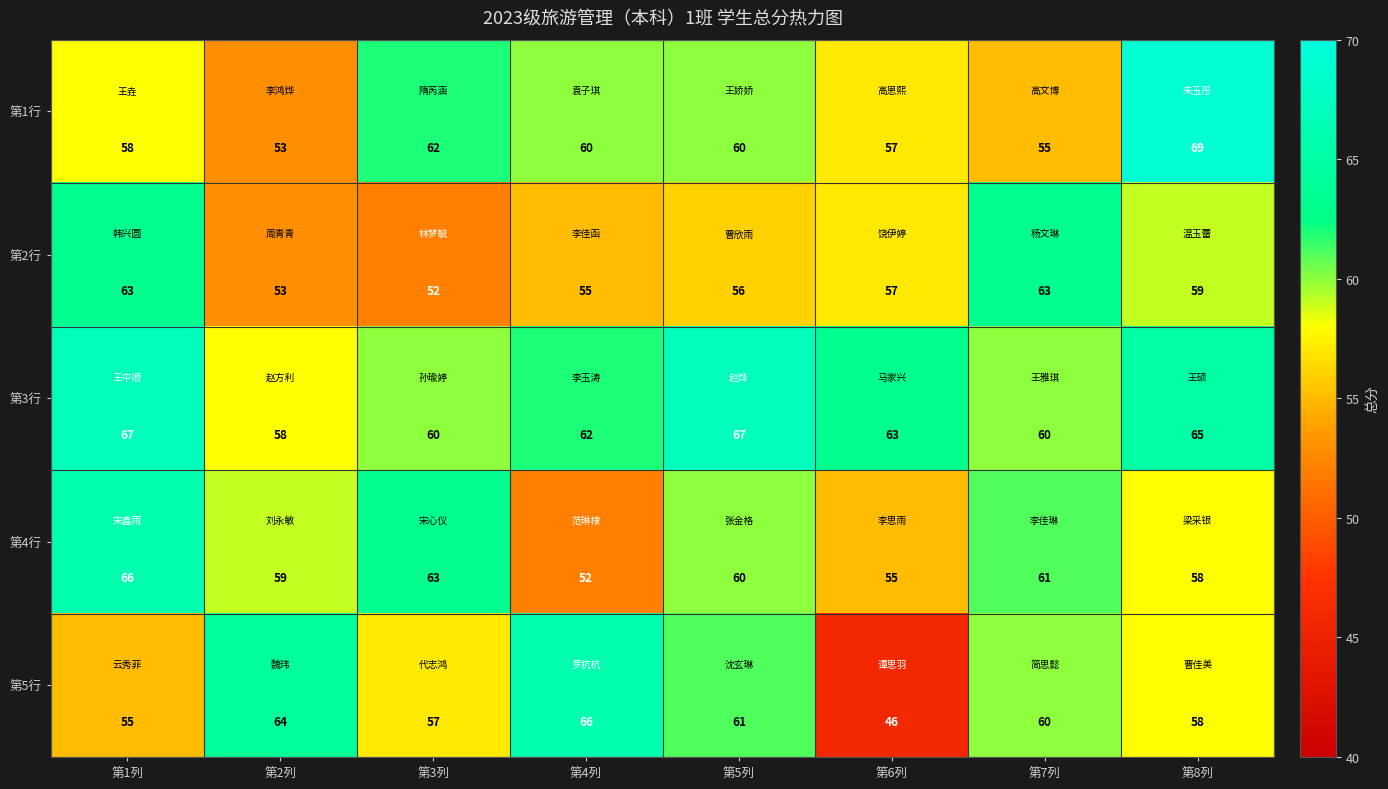

Which series has the largest range (max minus min)?

第5行